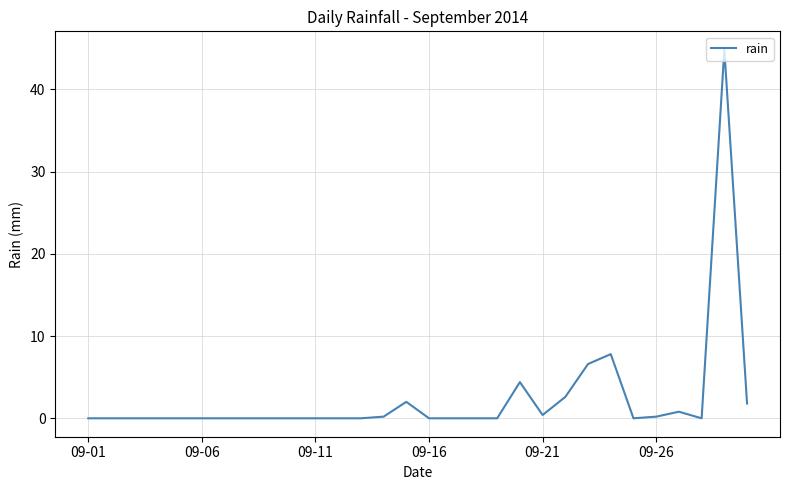

What is the maximum value shown in the chart?

44.8